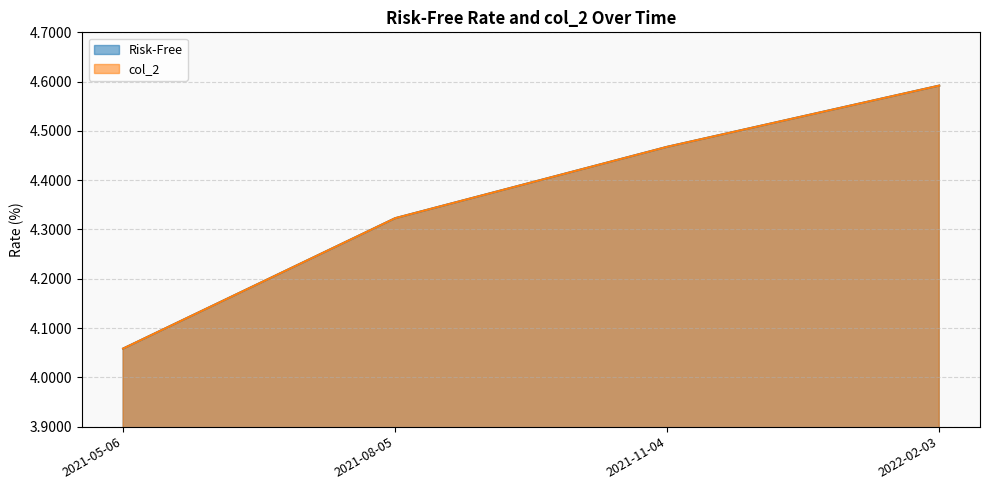

Rank the series by their maximum value, from highest to lowest.

col_2, Risk-Free